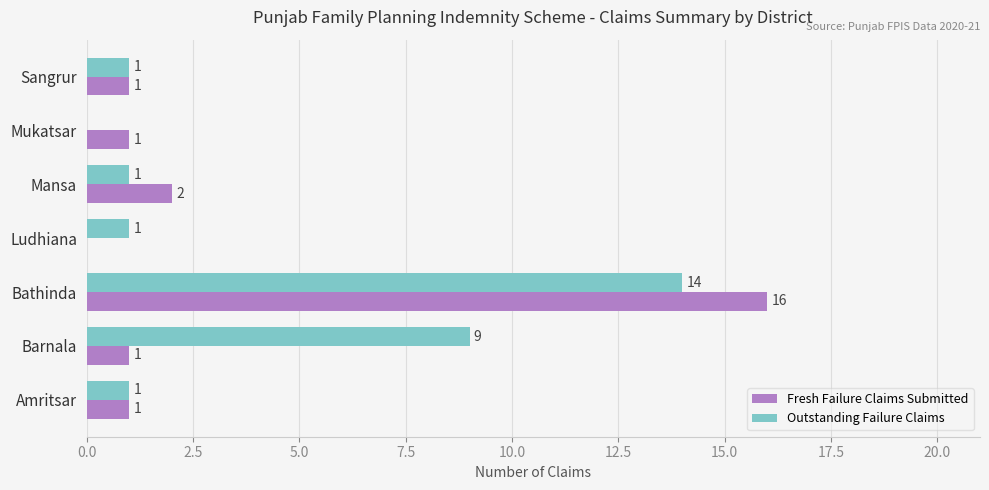

What is the sum of the Outstanding Failure Claims values at Mukatsar and Bathinda?

14